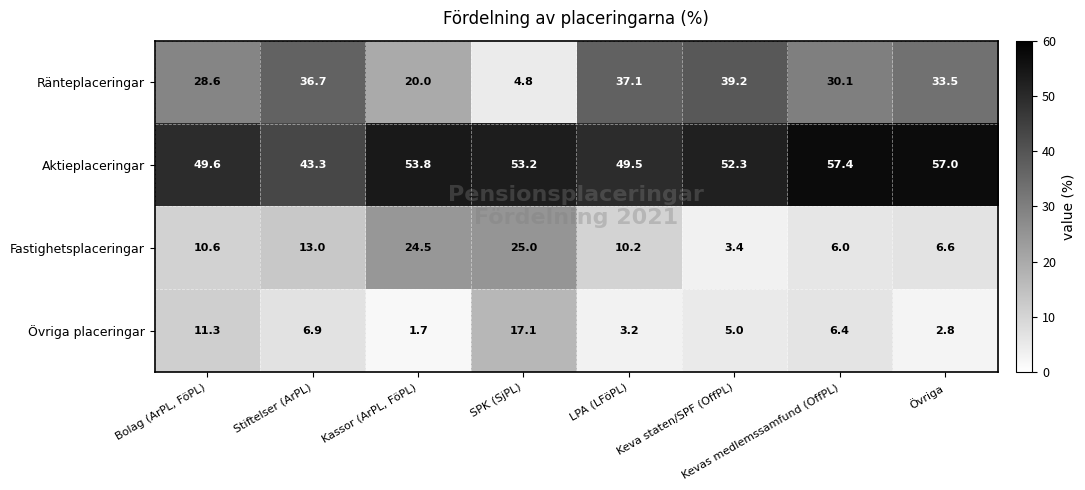

At how many categories does at least one series exceed 30?

8